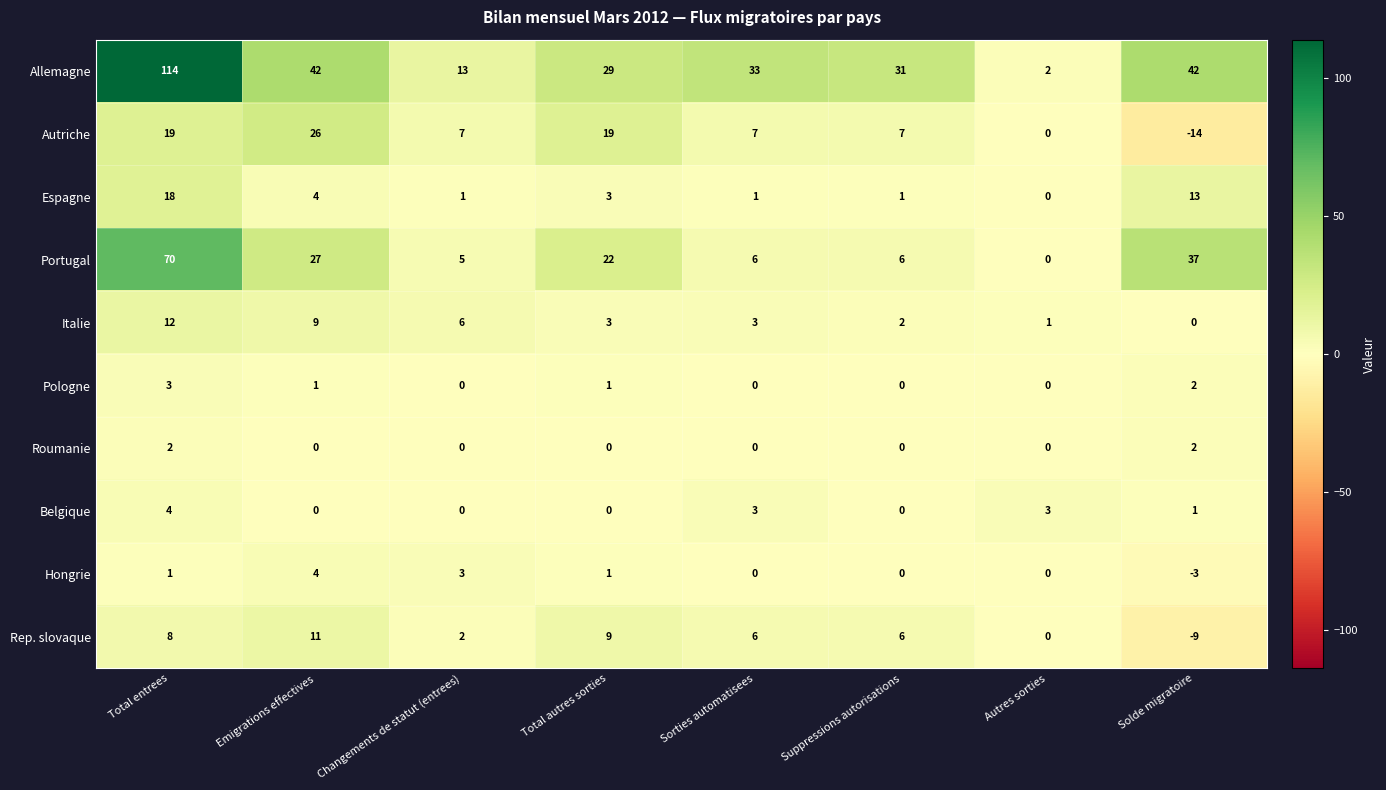

True or false: Hongrie has a value of 6 at Emigrations effectives.

False